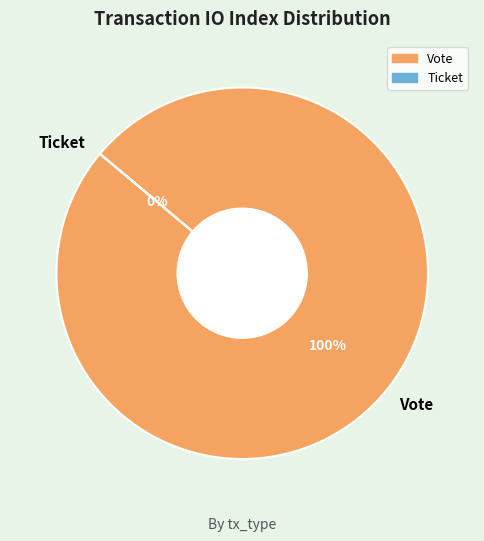

To the nearest percent, what is the average slice percentage?

50%